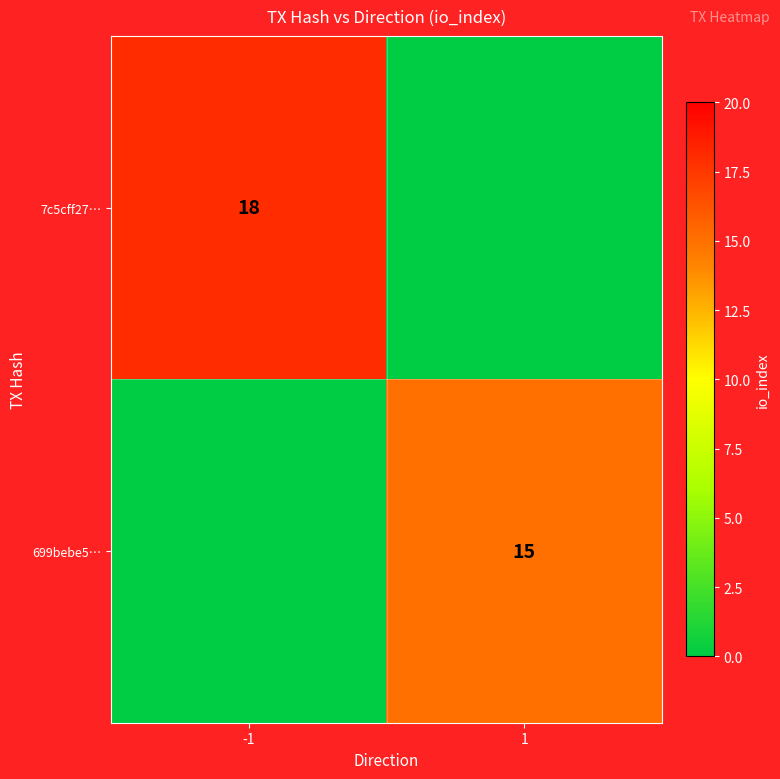

Is the value of 7c5cff27… at -1 greater than the value of 699bebe5… at 1?

Yes